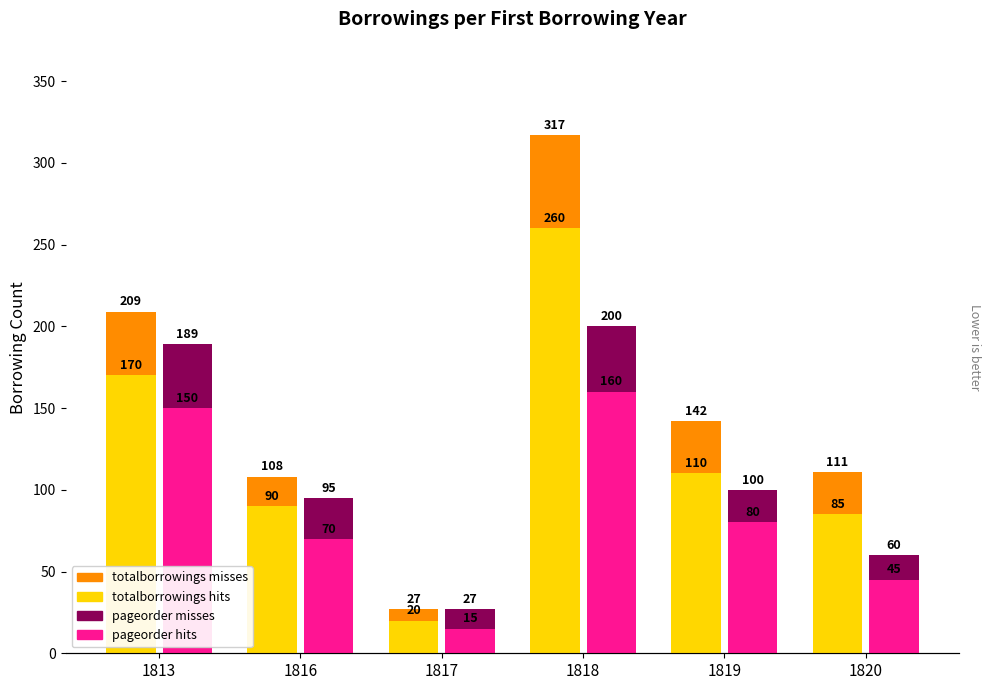

Reading right to left, what are all the values shown in this chart?

totalborrowings misses: 111	142	317	27	108	209
totalborrowings hits: 85	110	260	20	90	170
pageorder misses: 60	100	200	27	95	189
pageorder hits: 45	80	160	15	70	150